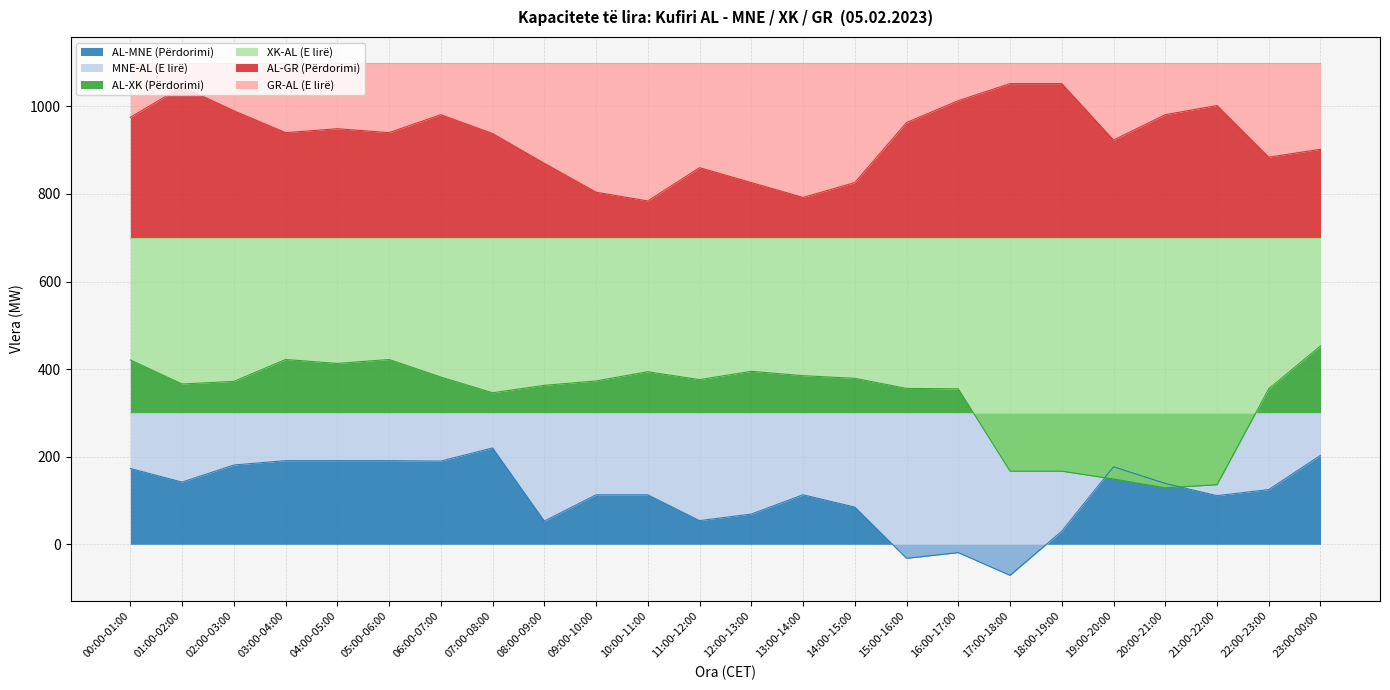

What is the difference between the second highest and second lowest values in the AL-XK (Përdorimi) series?

286